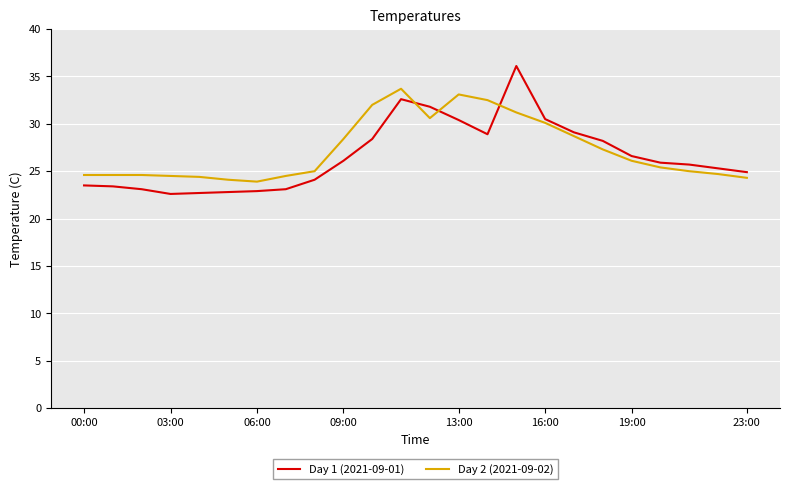

Which series has the largest range (max minus min)?

Day 1 (2021-09-01)